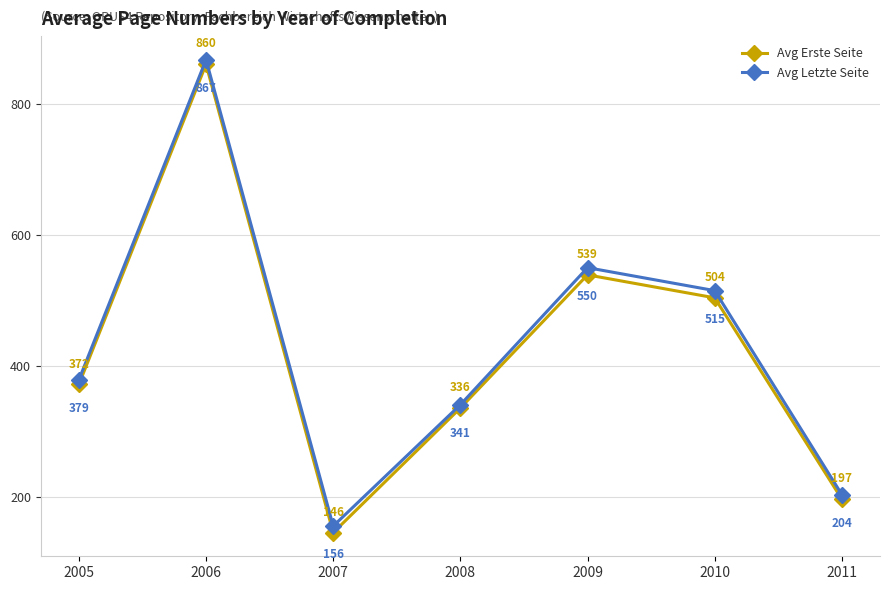

How many lines are shown in the chart?

2